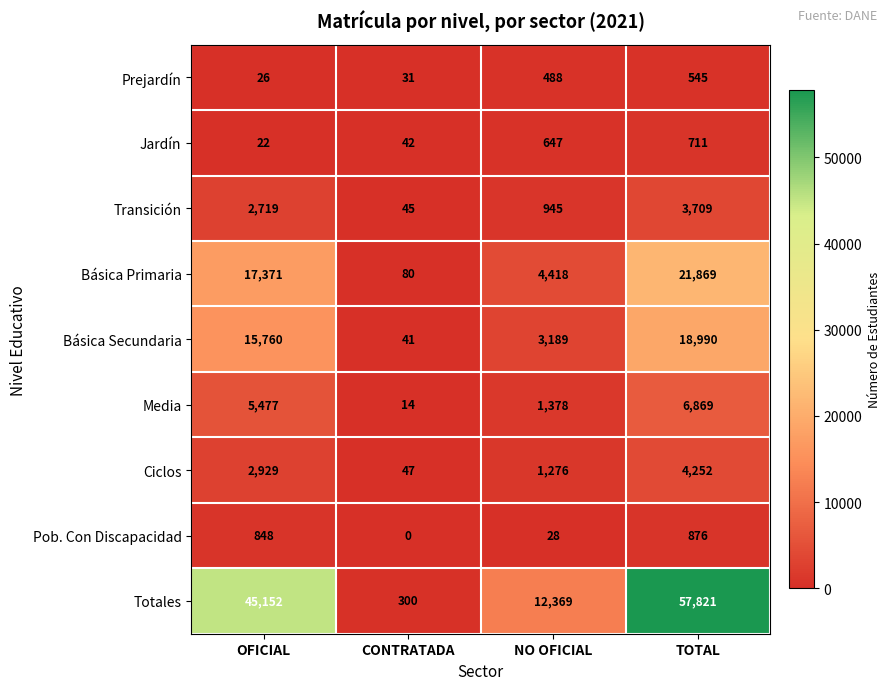

Which label corresponds to the smallest value in the chart?

CONTRATADA